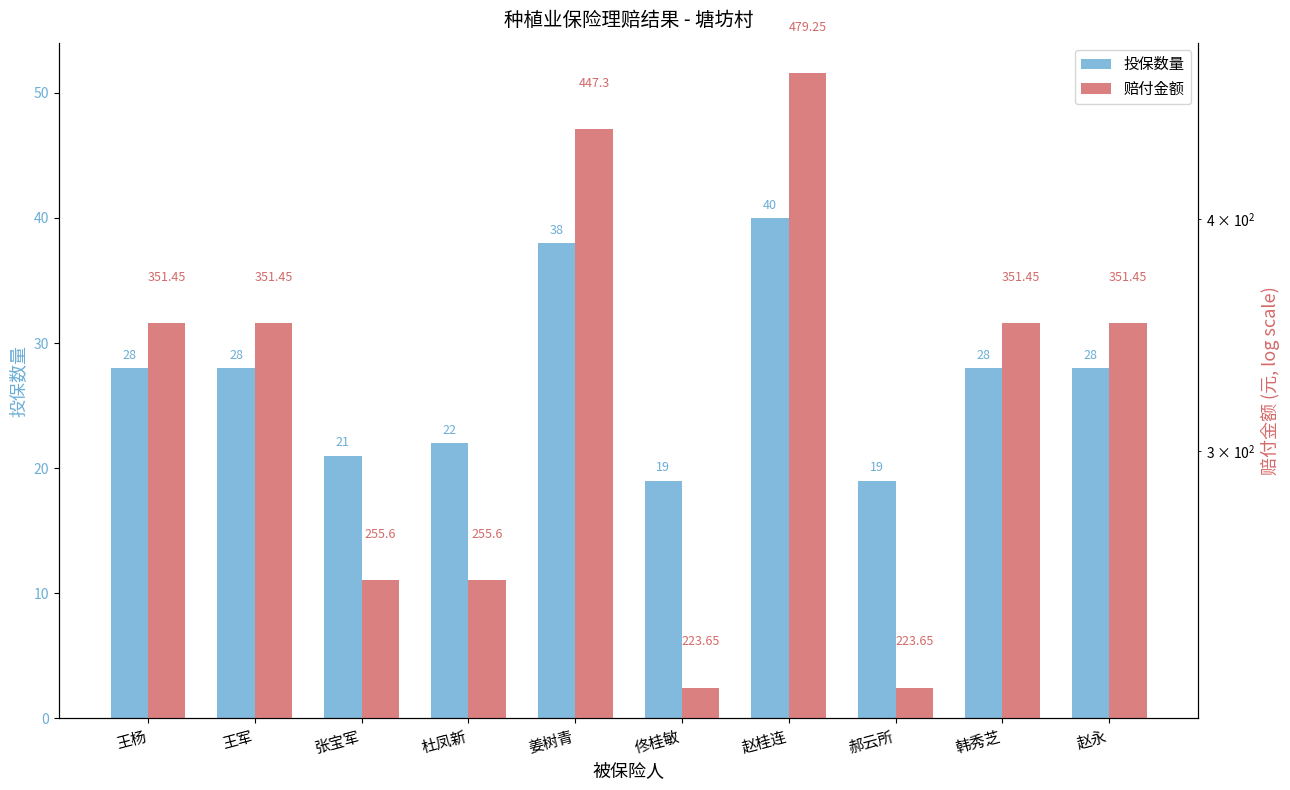

List the labels in order of 赔付金额 value, smallest first.

佟桂敏, 郝云所, 张宝军, 杜凤新, 王杨, 王军, 韩秀芝, 赵永, 姜树青, 赵桂连